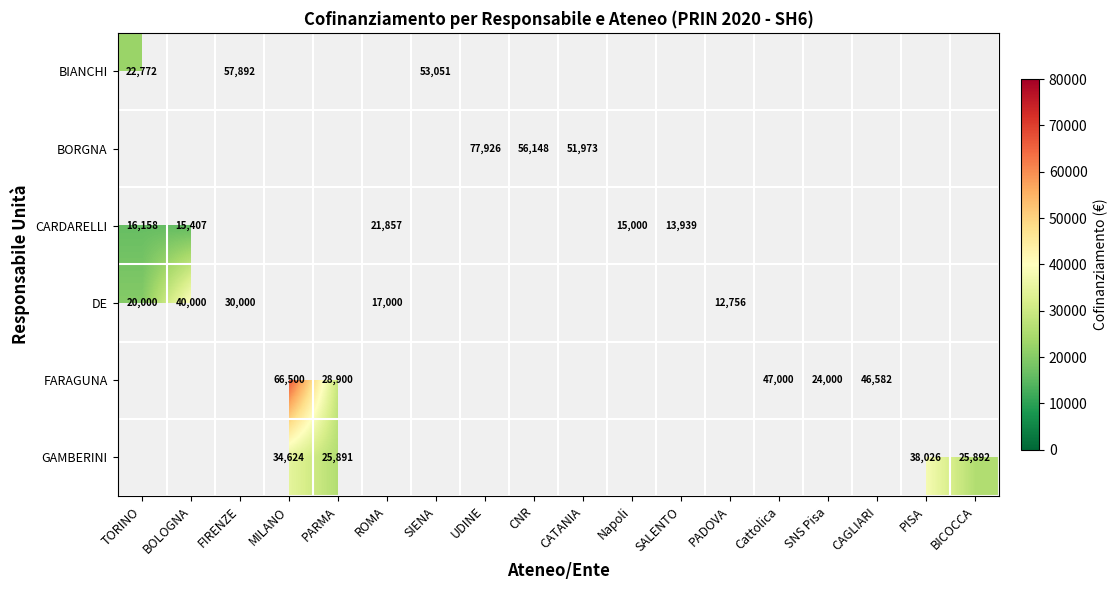

Count the number of categories in the chart.

18